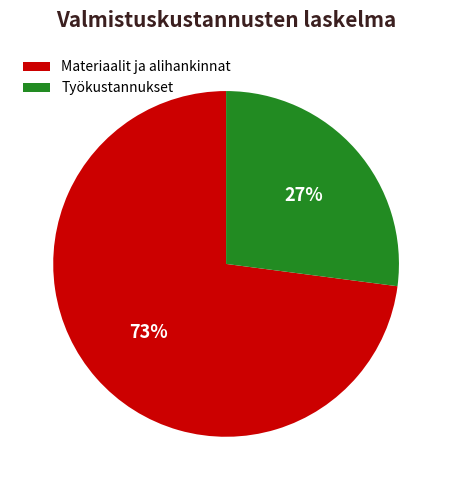

To the nearest percent, what portion does Materiaalit ja alihankinnat represent?

73%